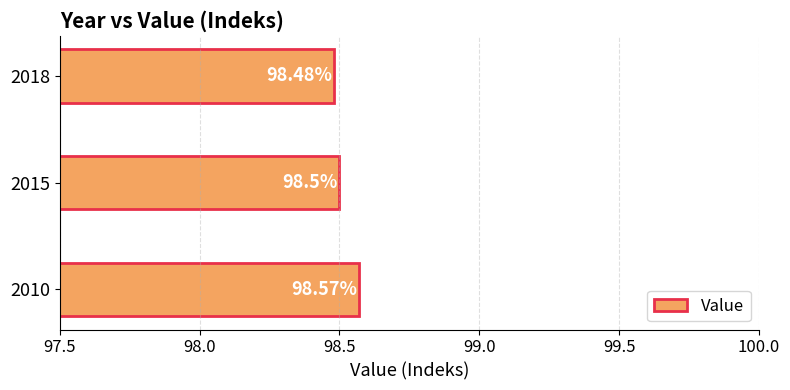

What is the sum of the values at 2018 and 2010?

197.1